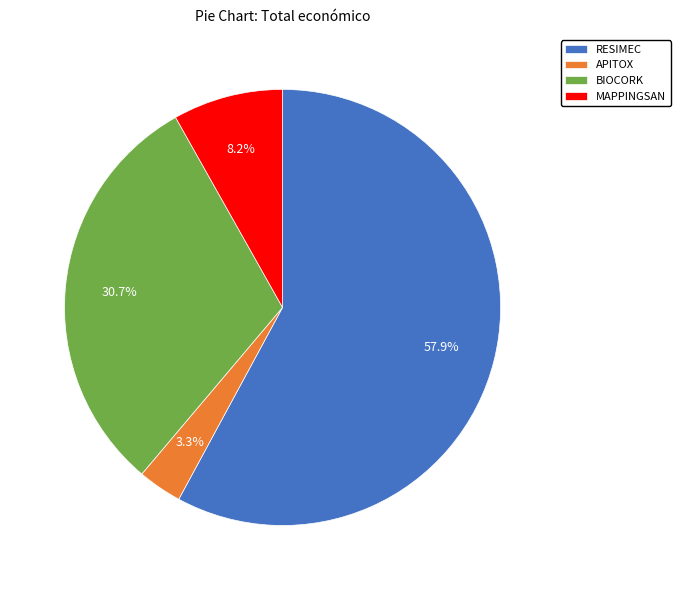

What is the largest slice in the pie chart?

RESIMEC